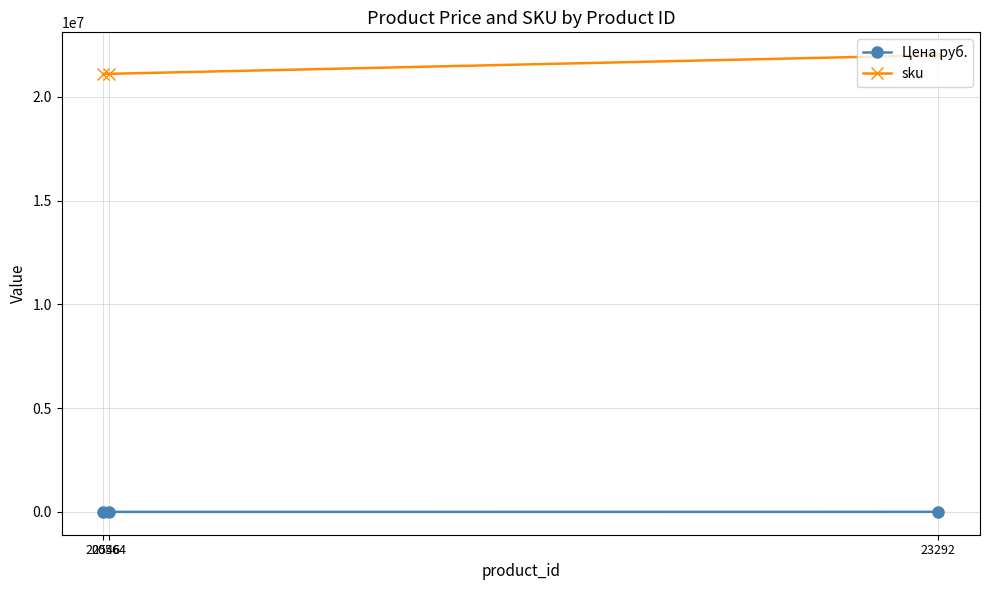

What value does the Цена руб. series have at 20546?

10740